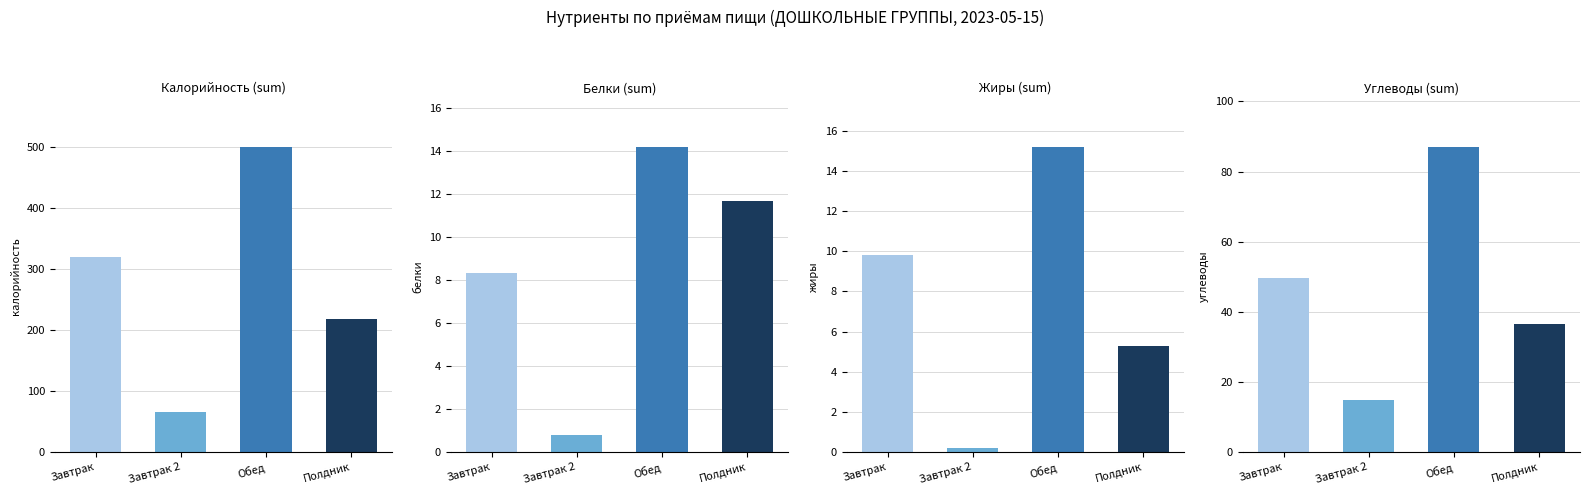

Which series has the largest range (max minus min)?

Калорийность